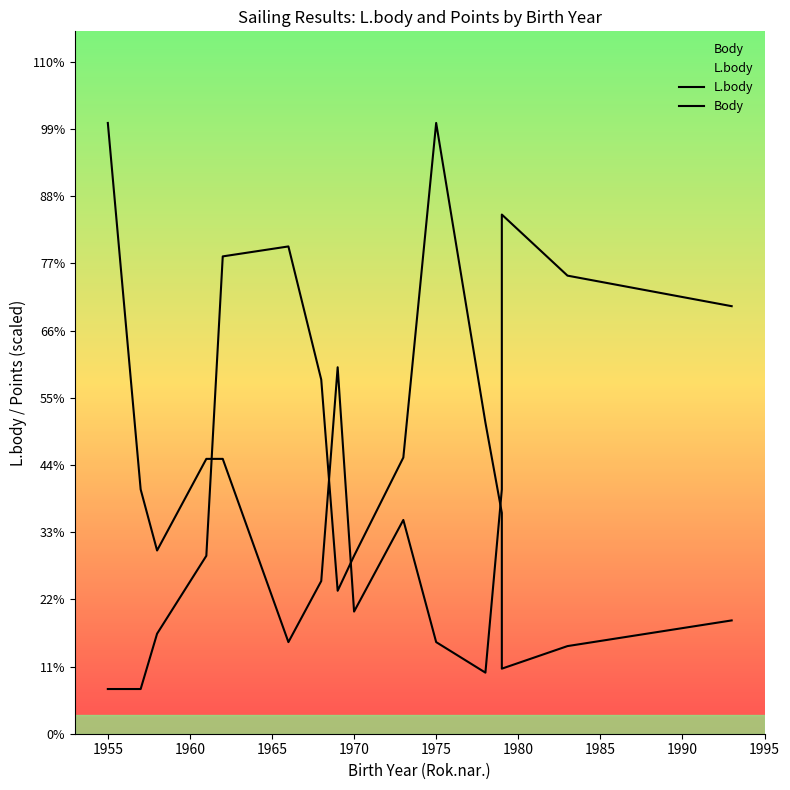

How many times do Body and L.body cross each other?

4